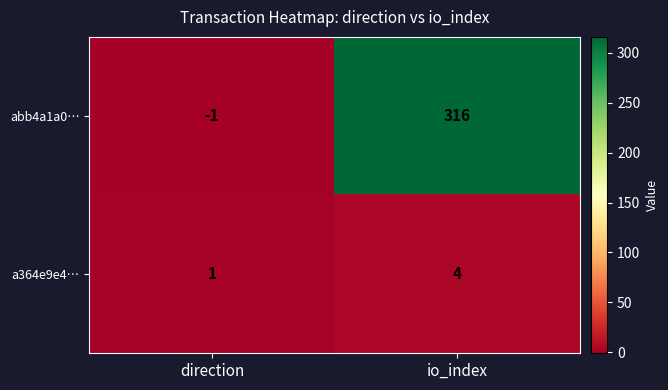

Is the value of a364e9e4… at io_index greater than the value of abb4a1a0… at io_index?

No